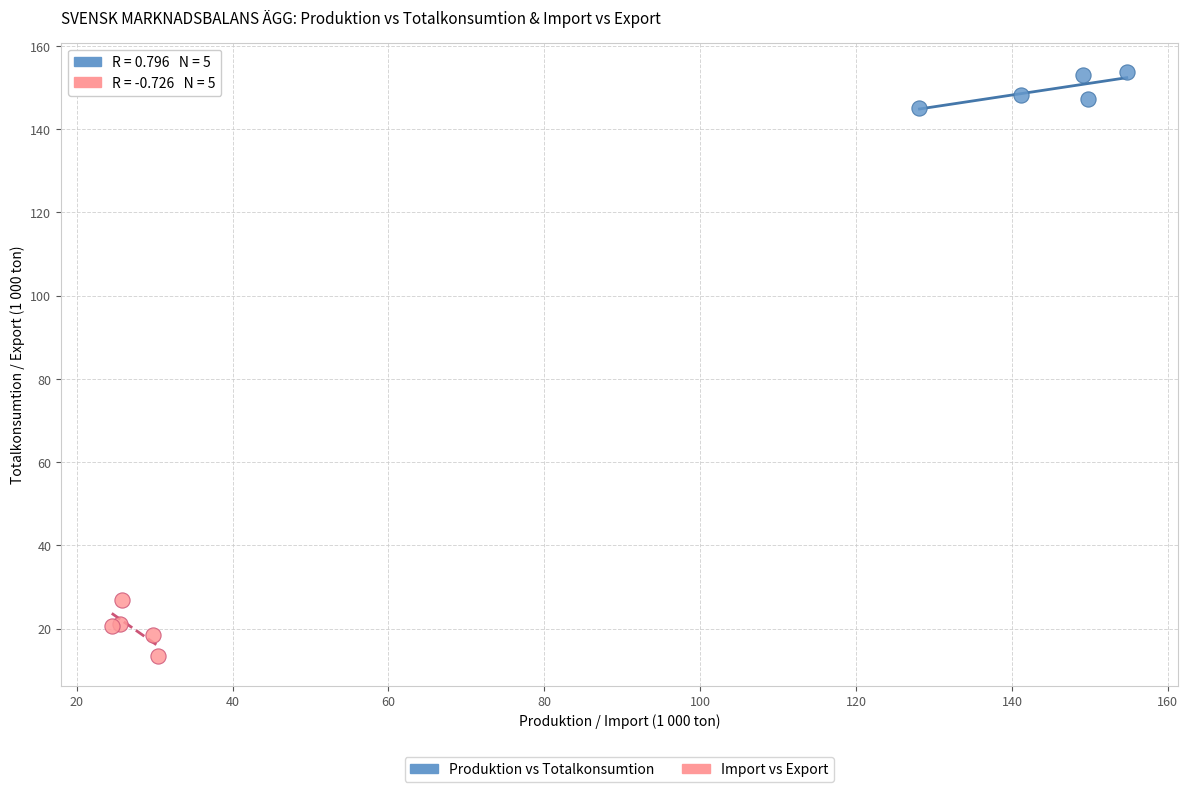

Which series has the largest Y range (max minus min)?

Import vs Export